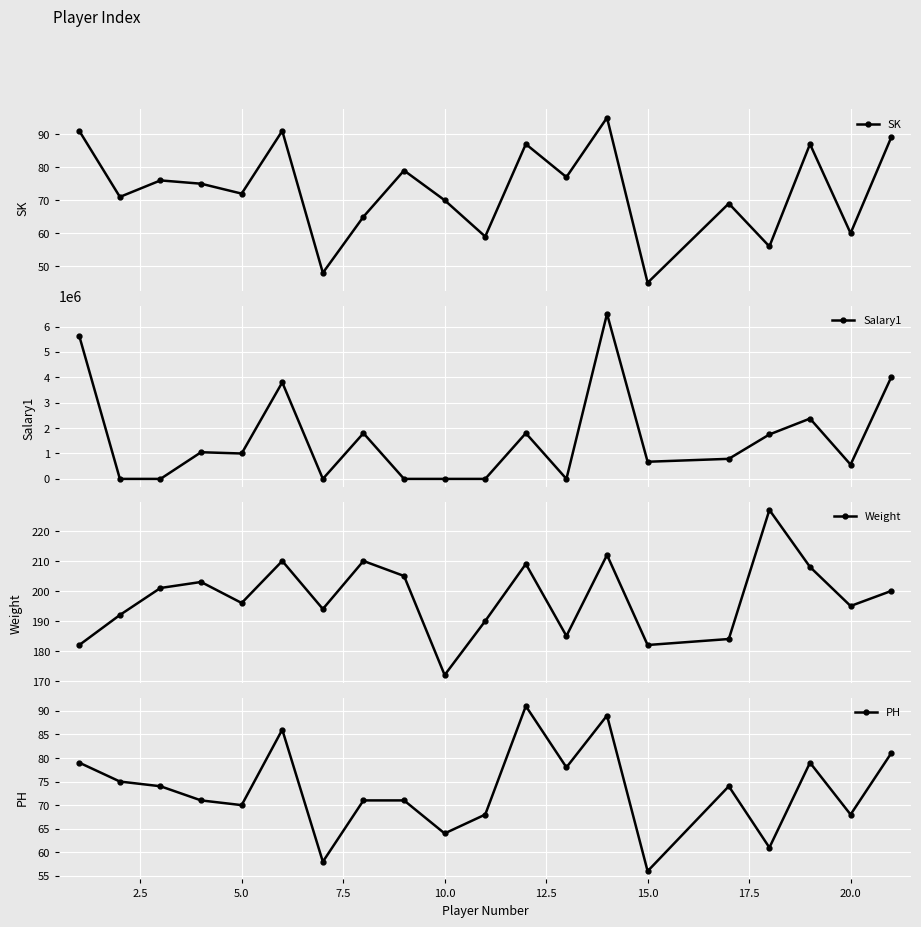

How many interior local peaks does the SK series have?

7